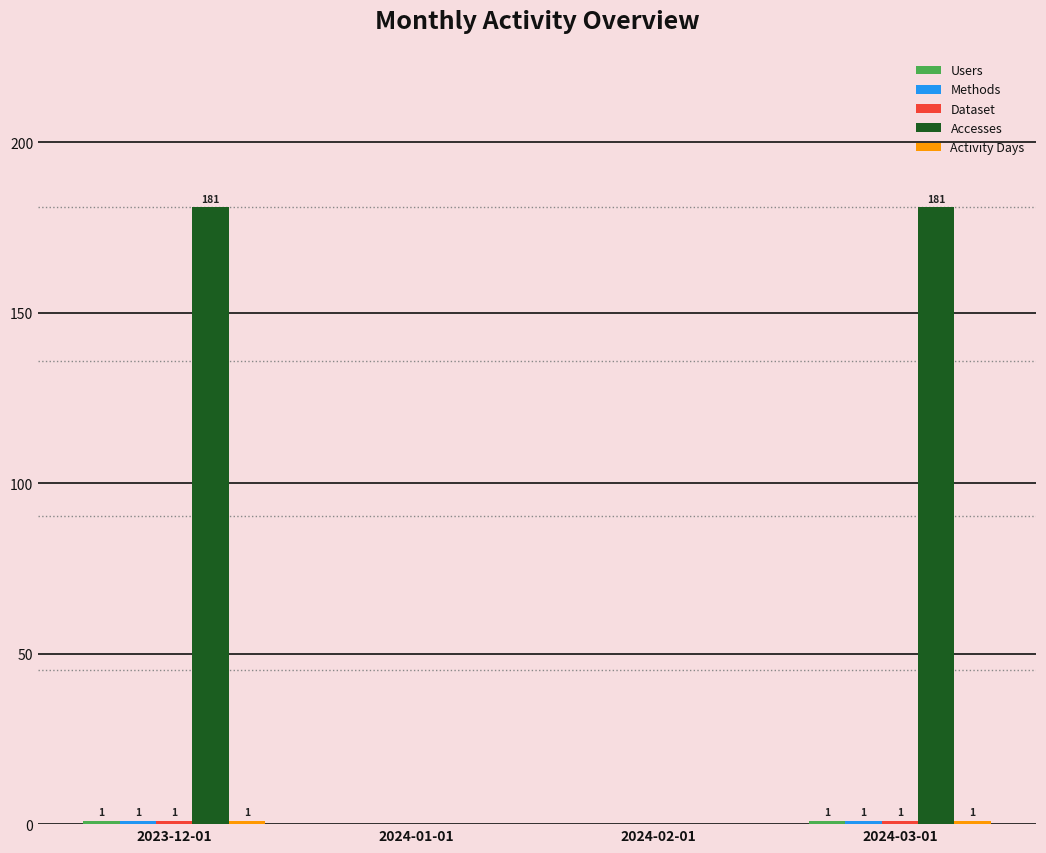

True or false: Accesses has a value of 181 at 2023-12-01.

True